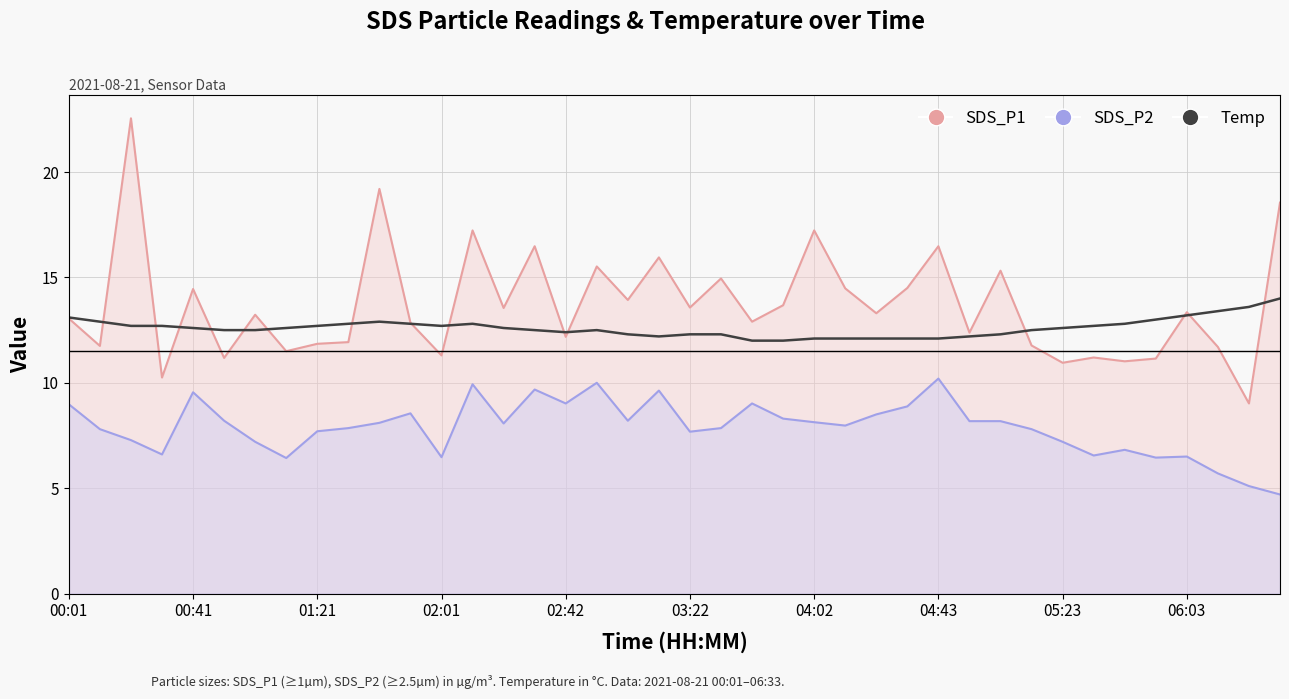

Rank the series by their maximum value, from highest to lowest.

SDS_P1, Temp, SDS_P2